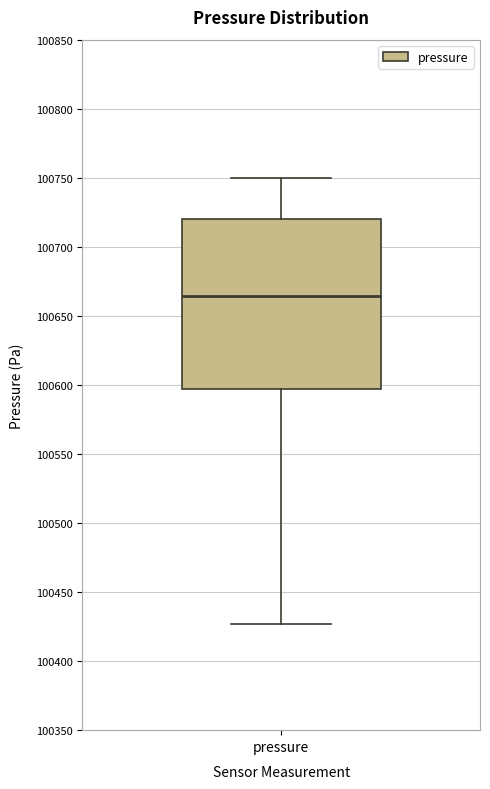

Read this box plot against the y-axis: the position of the median line, the range covered by the box, and the ends of both whiskers. The values are not printed on the chart, so give them approximately, as read against the axis.

median 100665, box 100595 to 100720, whiskers 100425 to 100750